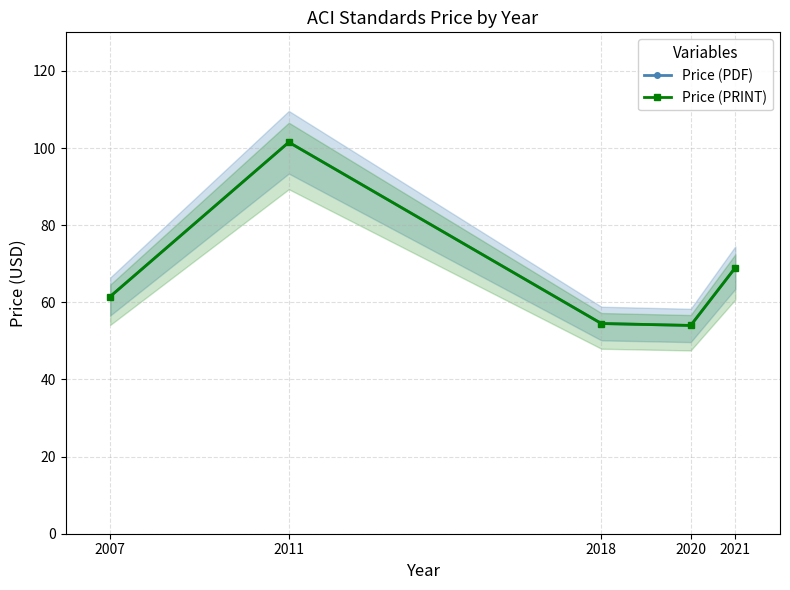

Rank the series at 2021 from highest to lowest value.

Price (PDF), Price (PRINT)